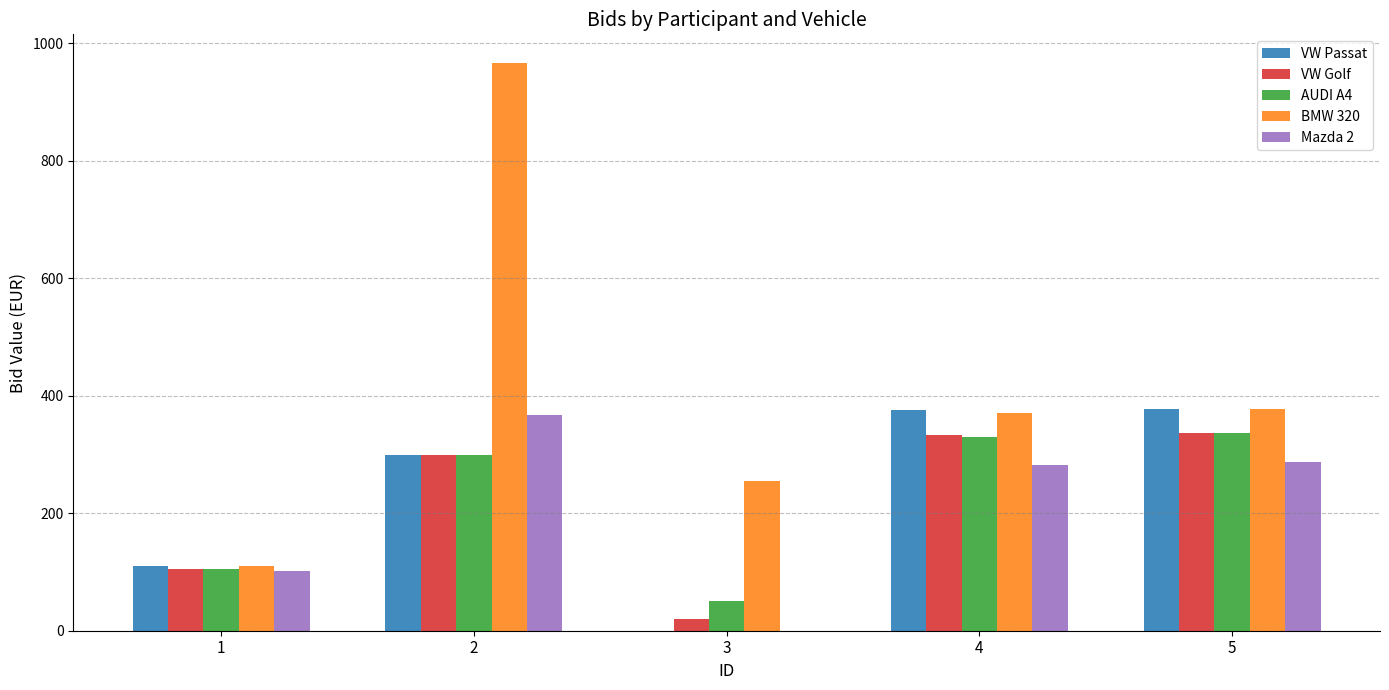

What is the sum of all VW Passat values?

1161.7